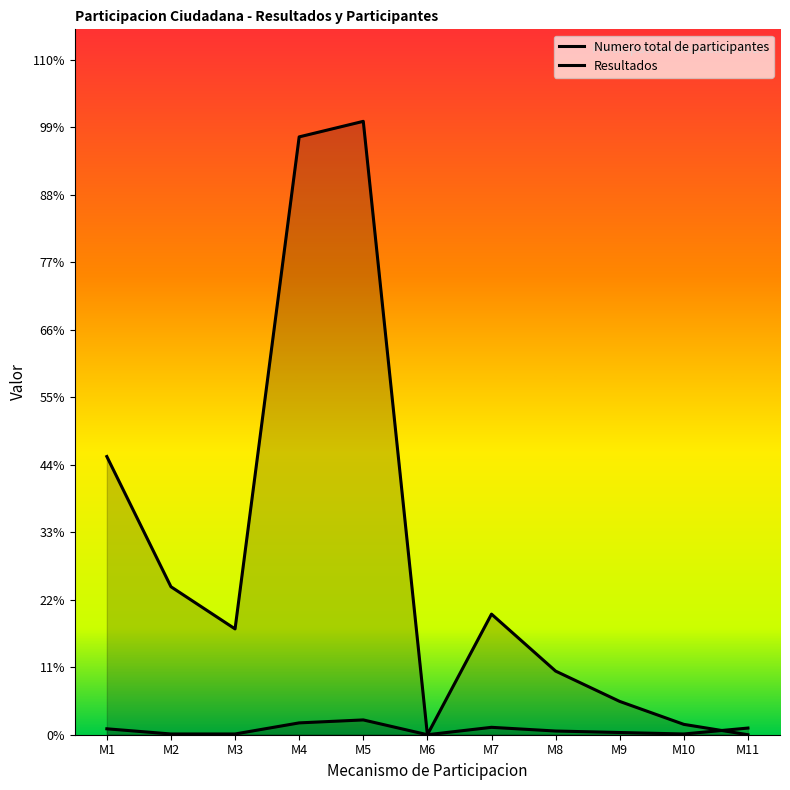

Which series changed the most between M1 and M6?

Numero total de participantes